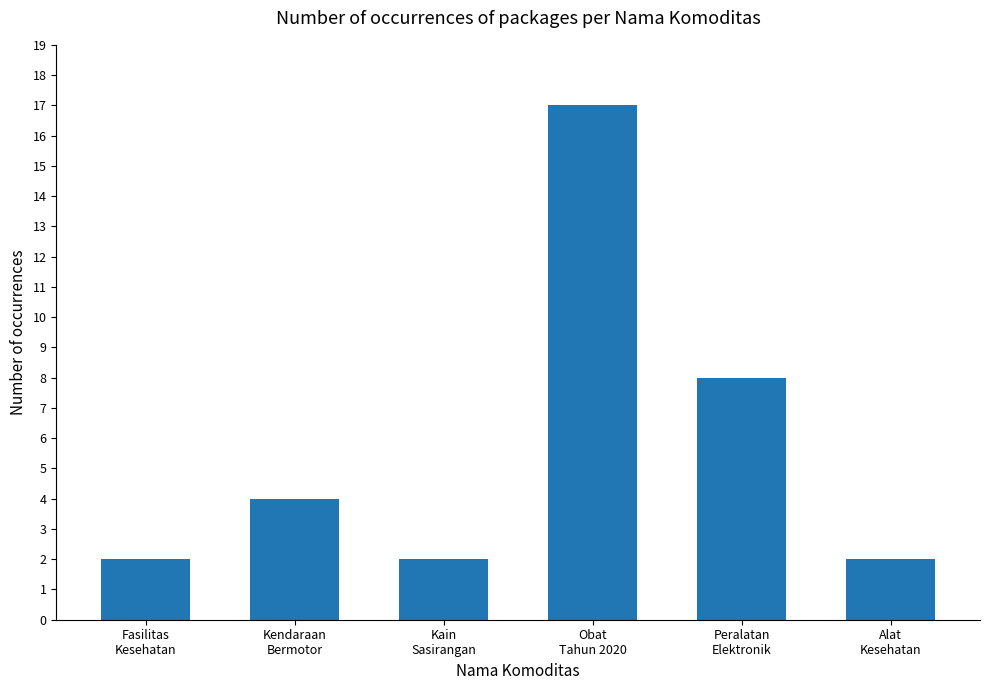

What is the label of the 4th bar from the left?

Obat
Tahun 2020